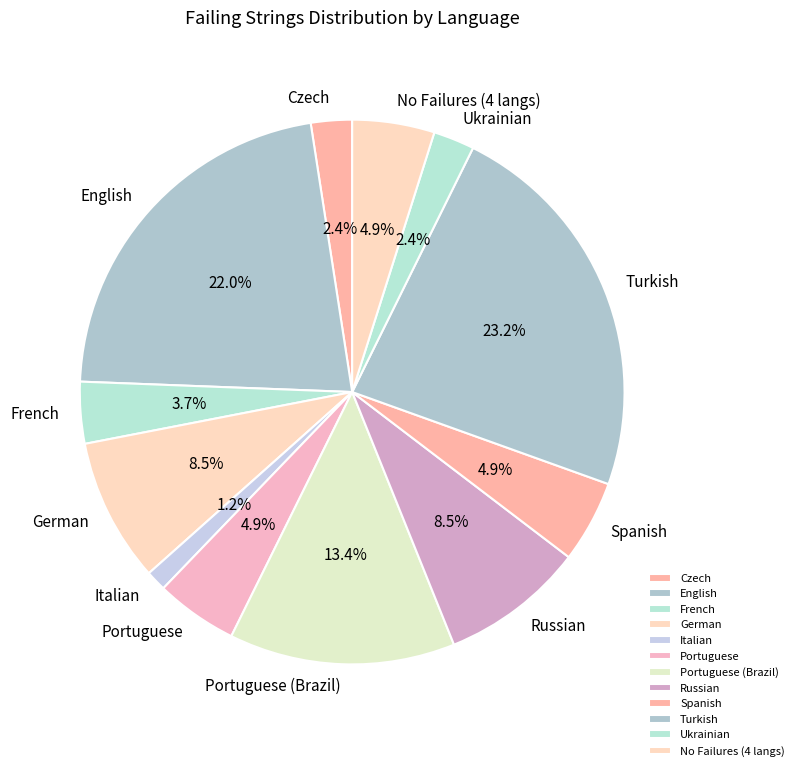

Is Ukrainian the majority of the pie?

No